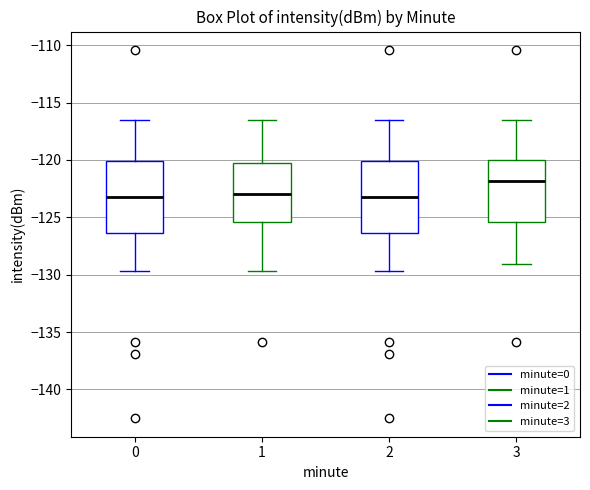

Reading left to right, transcribe this box plot: for each box, give where its median line is, the range the box spans, and where its two whiskers end, as read against the y-axis. The values are not printed on the chart, so give them approximately, as read against the axis.

0: median -123.5, box -126.5 to -120.0, whiskers -129.5 to -116.5
1: median -123.0, box -125.5 to -120.0, whiskers -129.5 to -116.5
2: median -123.5, box -126.5 to -120.0, whiskers -129.5 to -116.5
3: median -122.0, box -125.5 to -120.0, whiskers -129.0 to -116.5